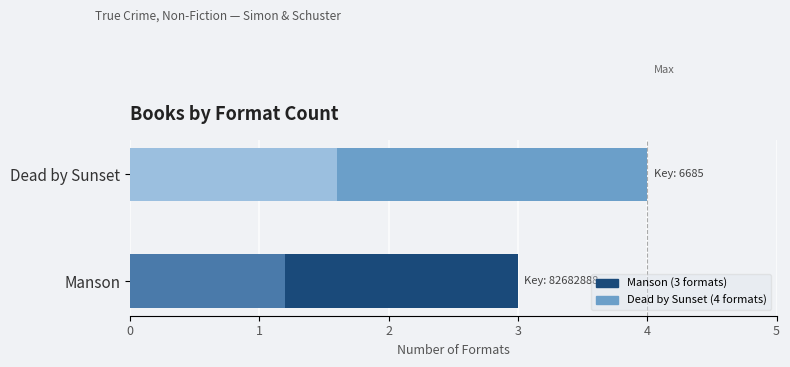

What is the maximum value for Format Count?

4.0